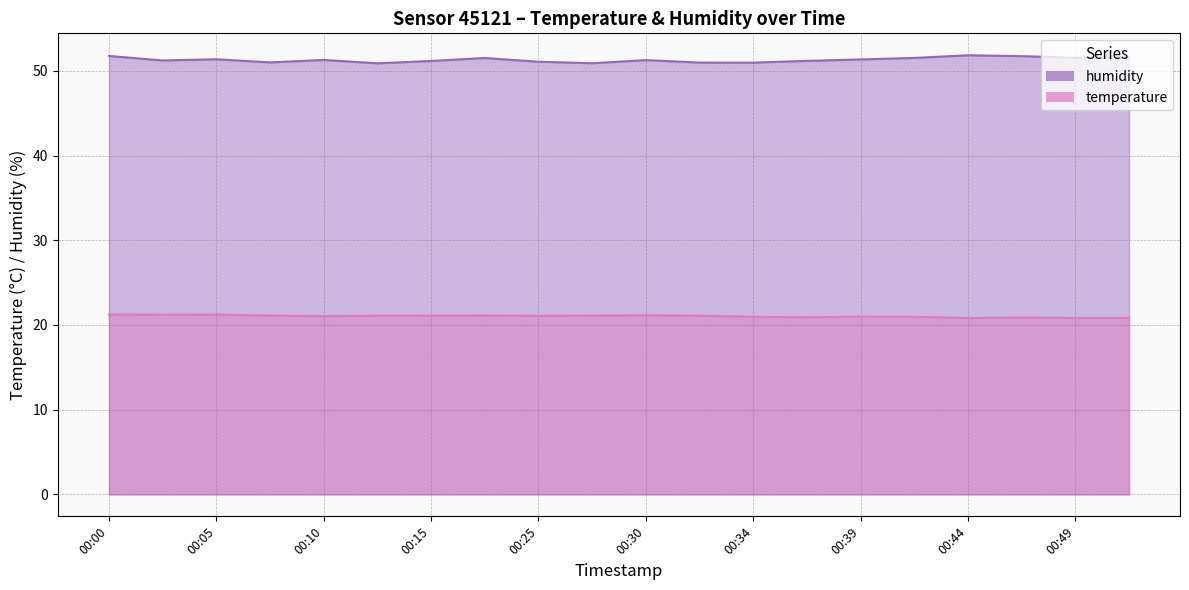

Rank the series by their average value, from lowest to highest.

temperature, humidity